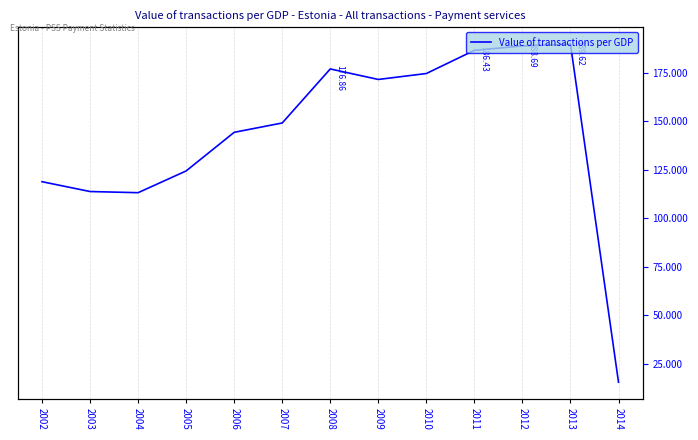

Does the chart display data point markers on the line(s)?

No